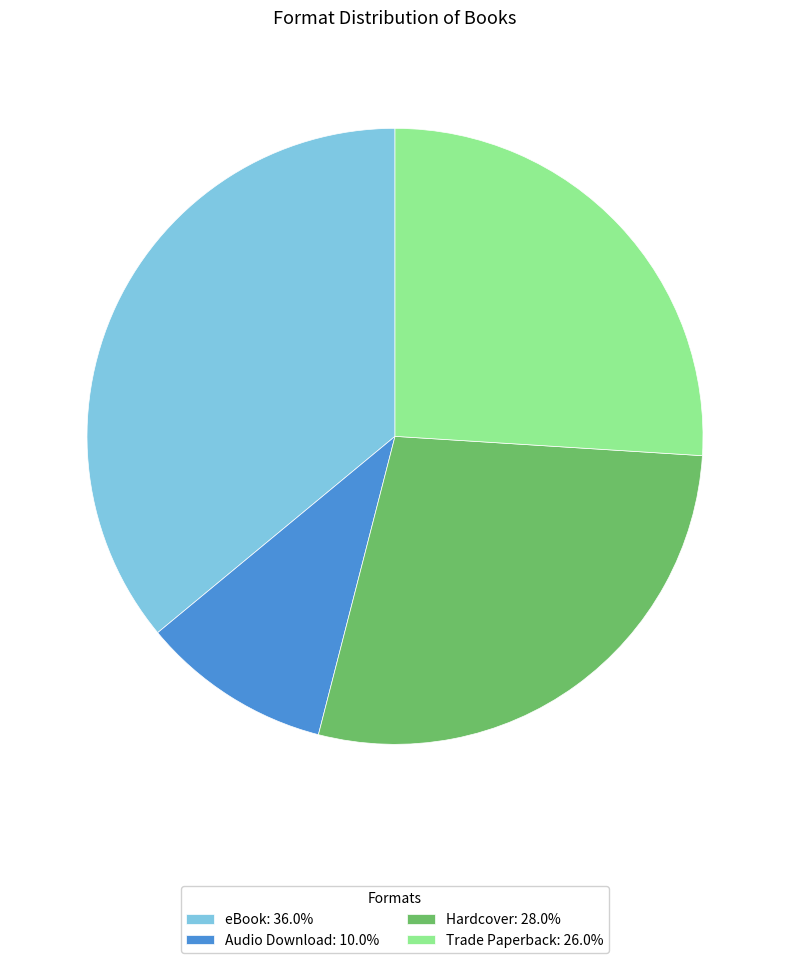

Count the number of slices in the pie.

4